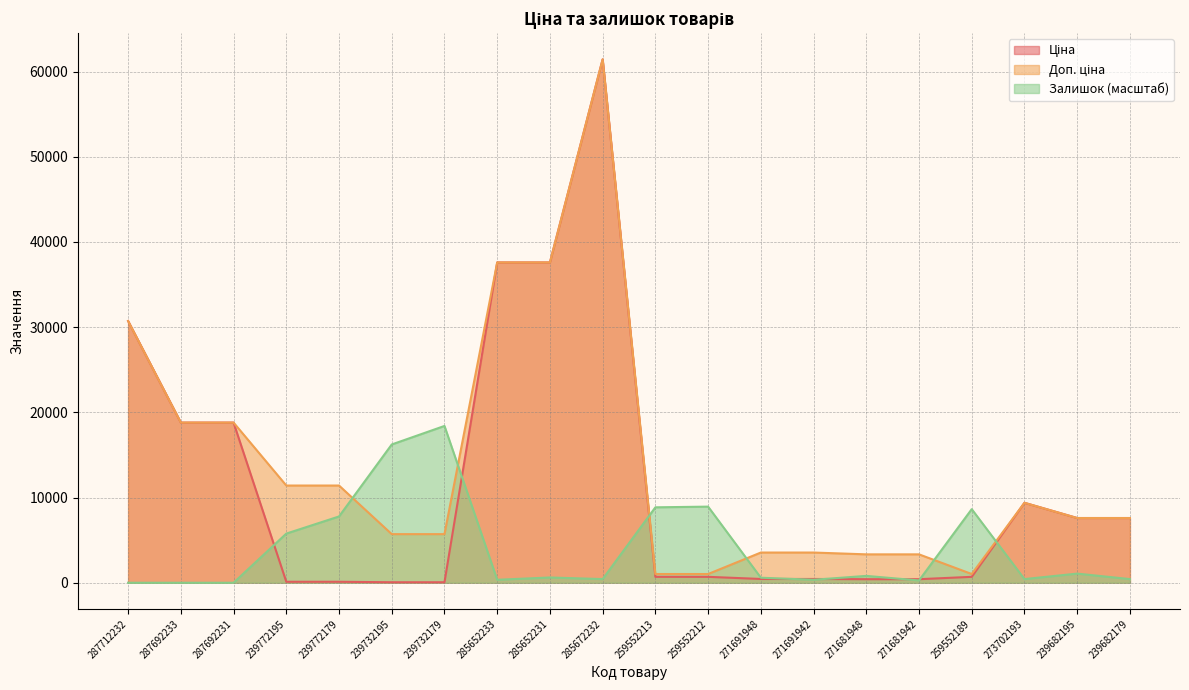

What are all the series names shown in the legend?

Ціна, Доп. ціна, Залишок